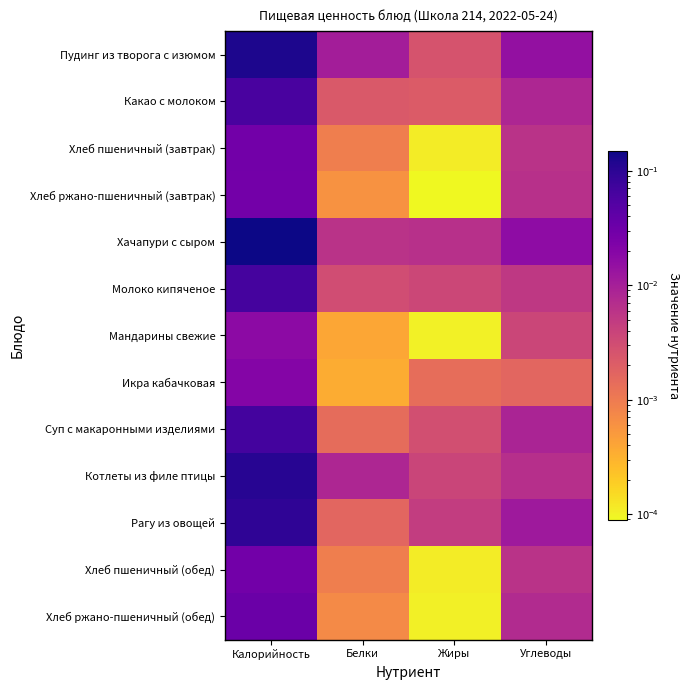

Between Белки and Жиры, which is larger?

Белки